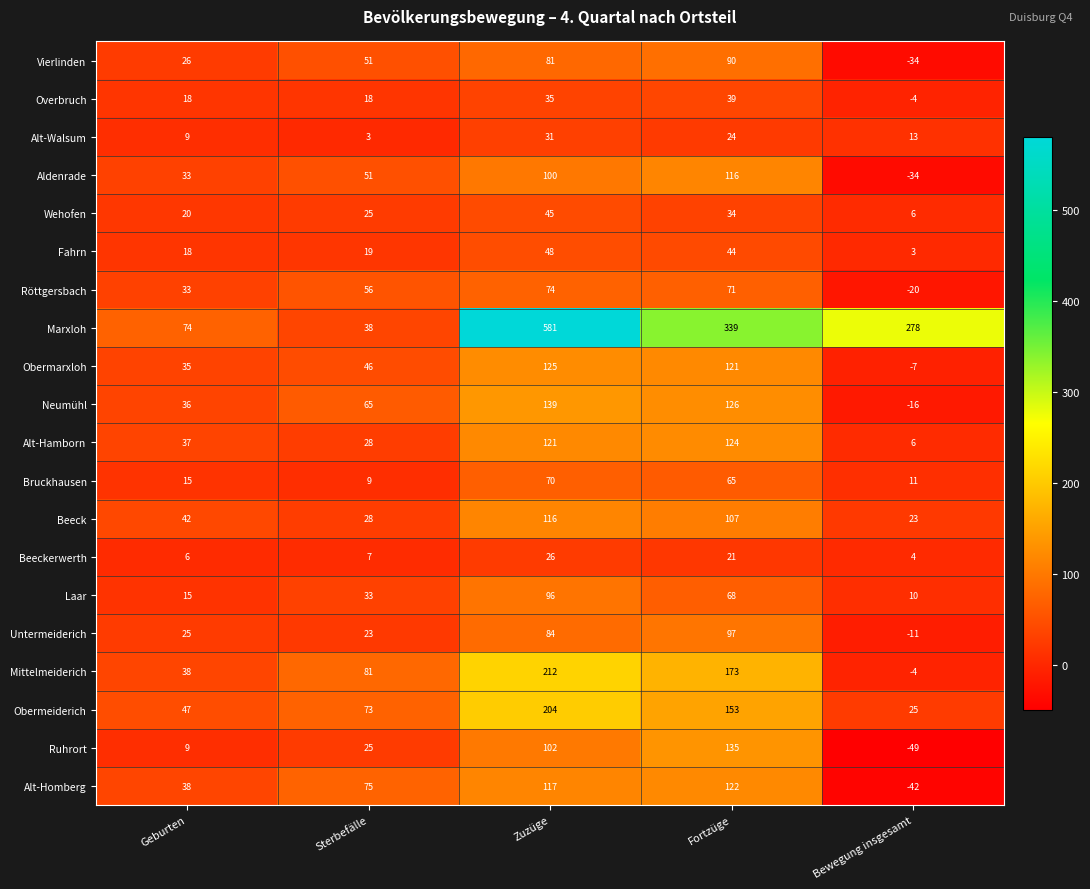

What is the difference between the maximum and minimum values in the Untermeiderich series?

108